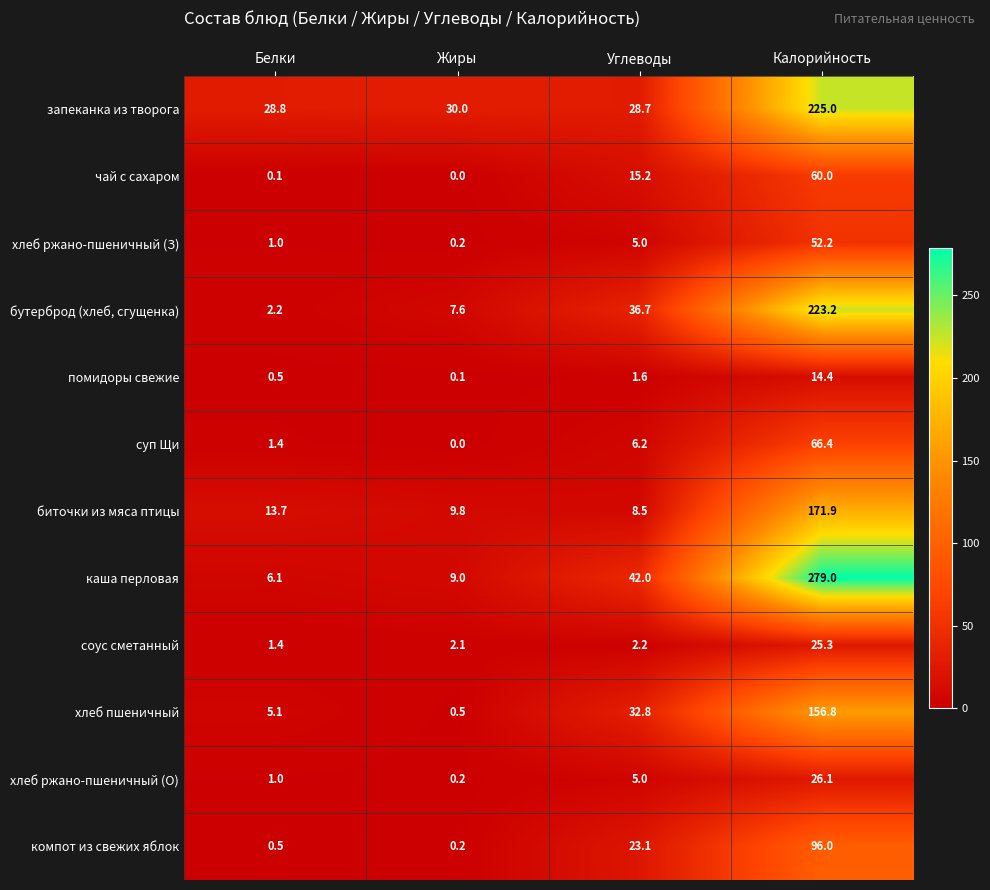

Rank the series by their maximum value, from highest to lowest.

каша перловая, запеканка из творога, бутерброд (хлеб, сгущенка), биточки из мяса птицы, хлеб пшеничный, компот из свежих яблок, суп Щи, чай с сахаром, хлеб ржано-пшеничный (З), хлеб ржано-пшеничный (О), соус сметанный, помидоры свежие